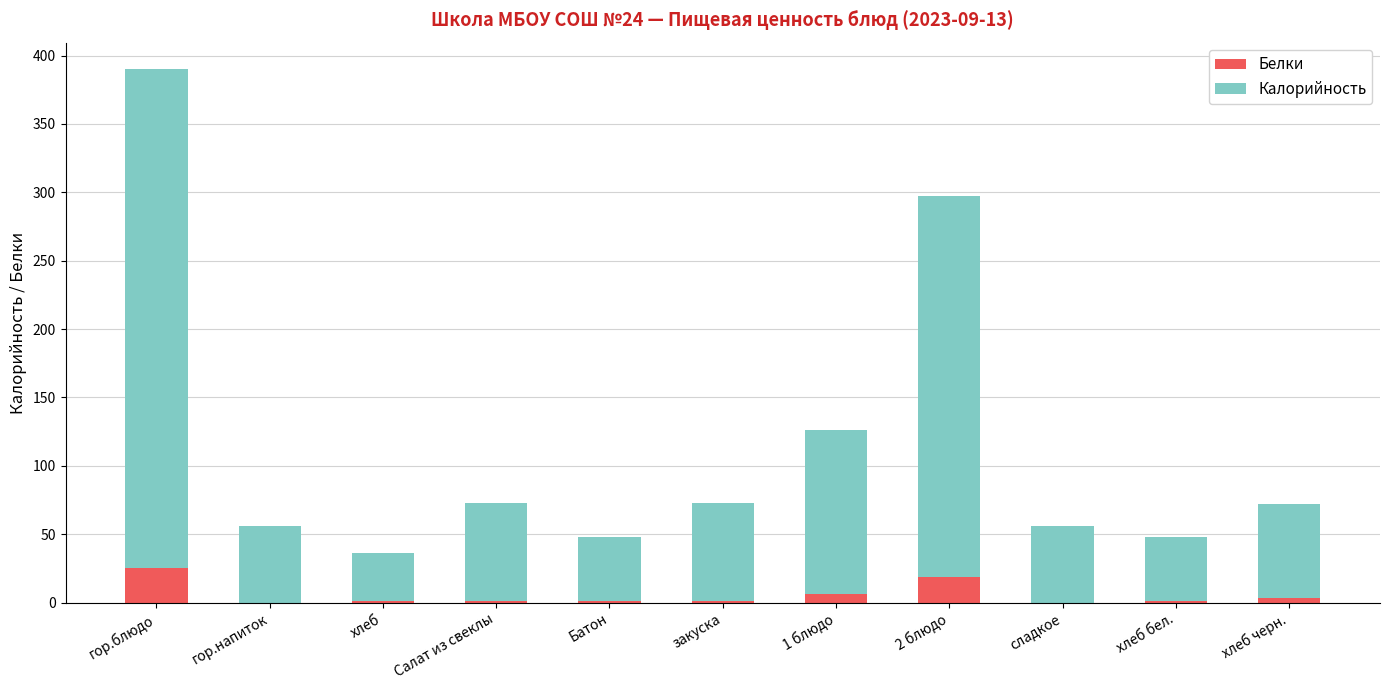

What are all the series names shown in the legend?

Белки, Калорийность